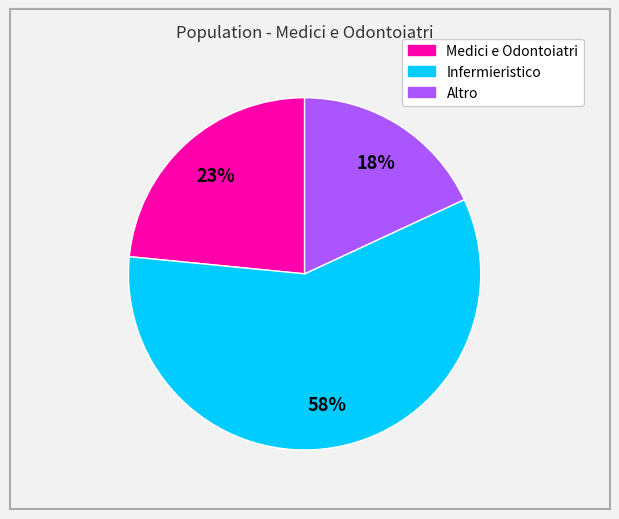

Which slice represents more than half of the pie?

Infermieristico